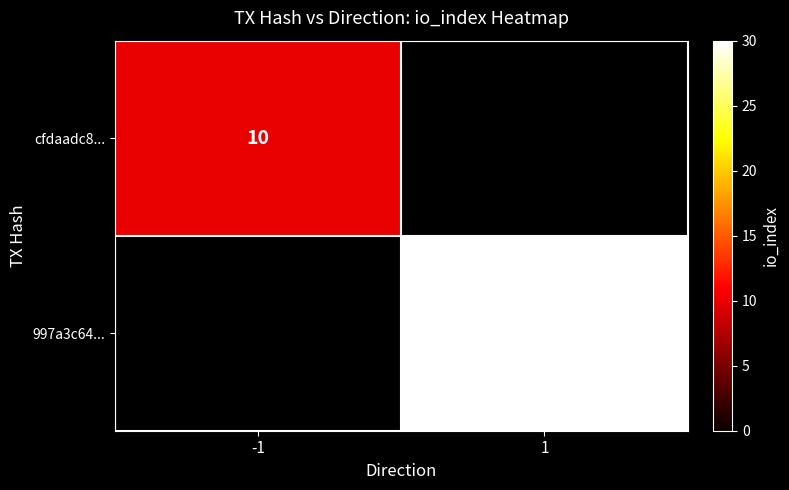

The 997a3c64... series shows 15 at 1. True or false?

False